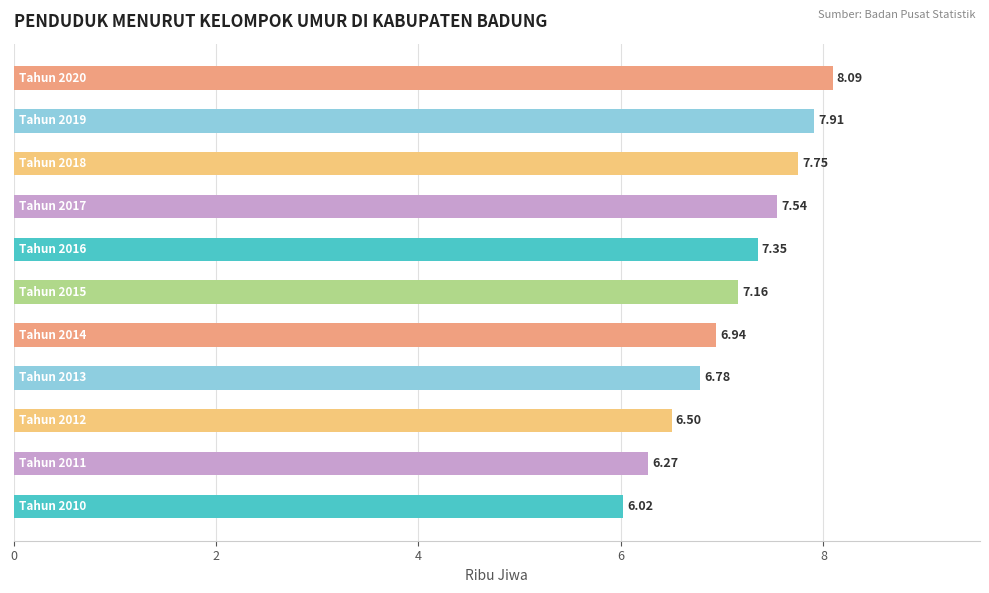

How many distinct data groups are displayed?

1